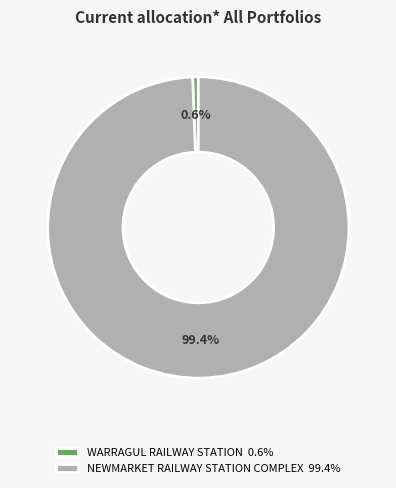

Count the number of slices in the pie.

2